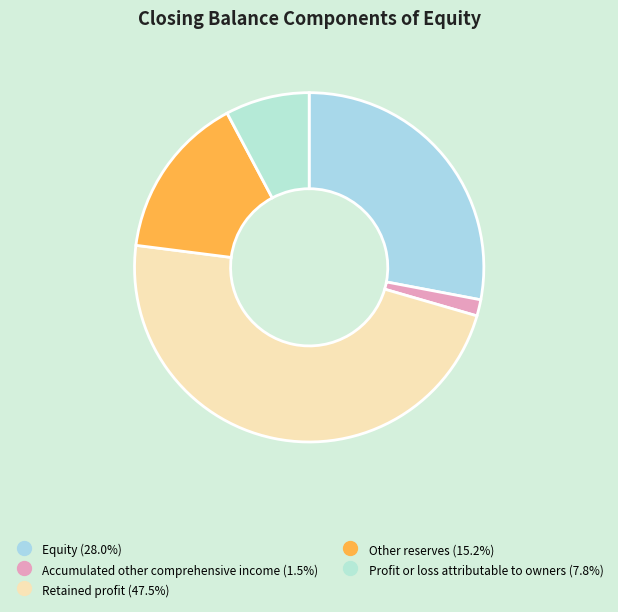

What percentage is the Accumulated other comprehensive income slice, to the nearest percent?

2%